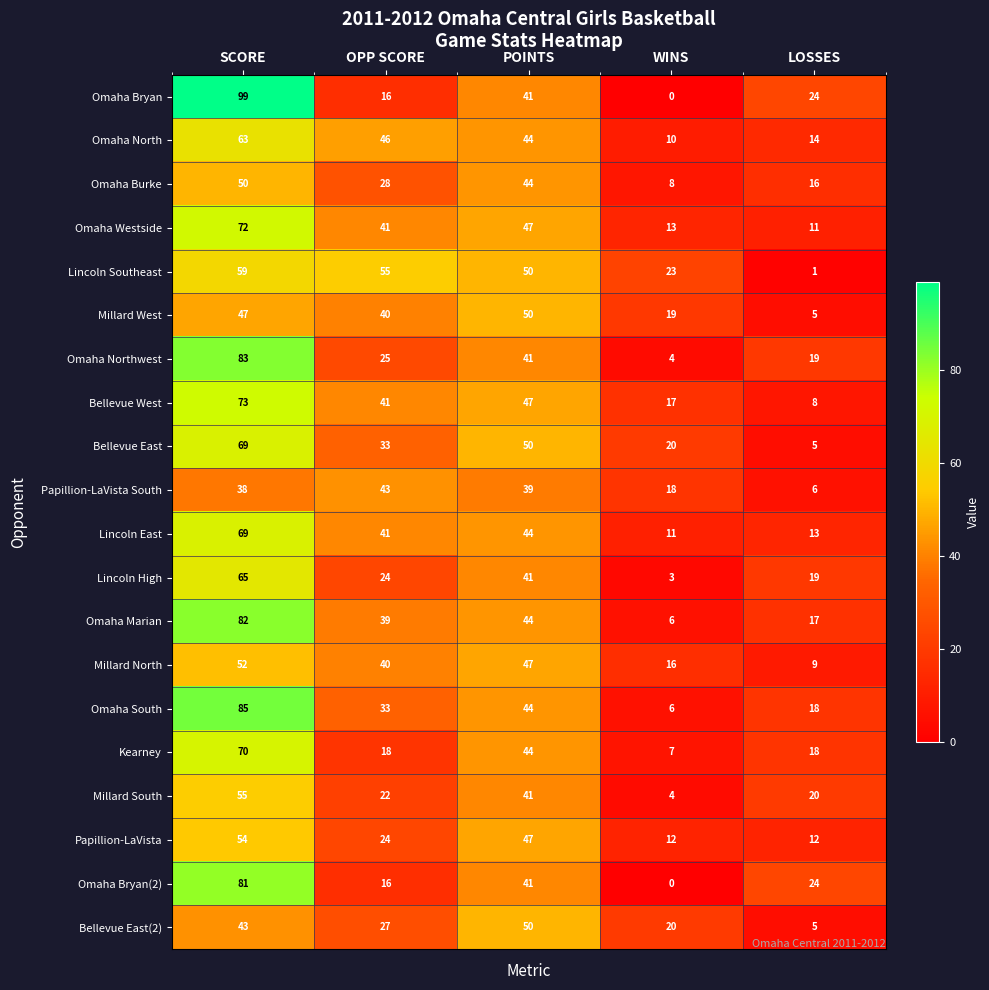

Is the value of Omaha North at POINTS greater than the value of Millard North at SCORE?

No